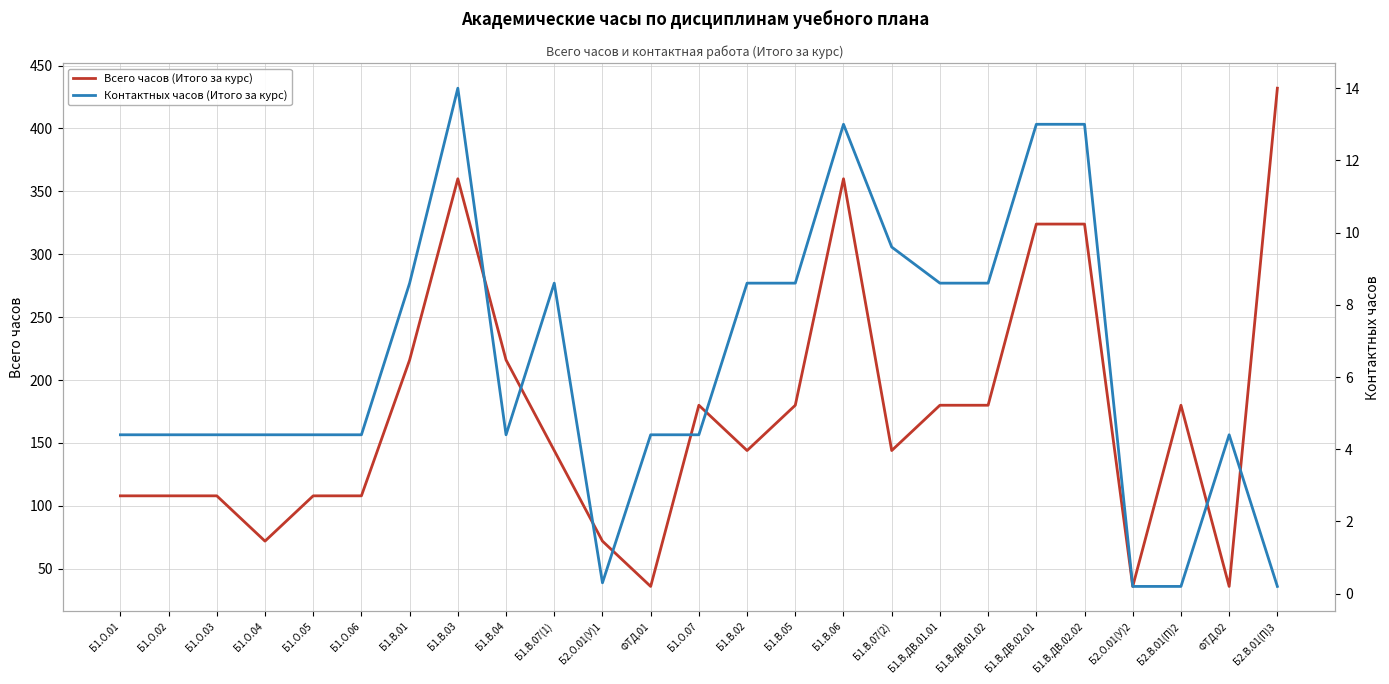

True or false: Всего часов (Итого за курс) and Контактных часов (Итого за курс) cross at least once.

False